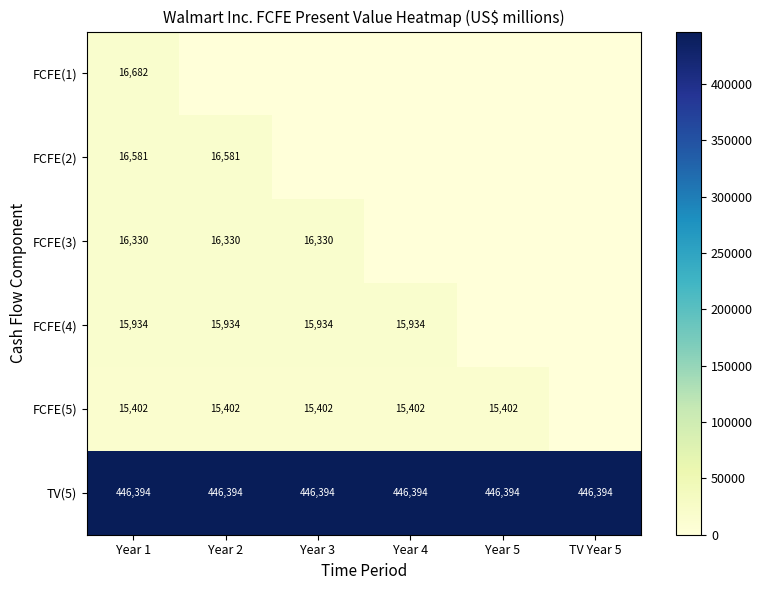

What is the spread (max minus min) of values at Year 1?

430992